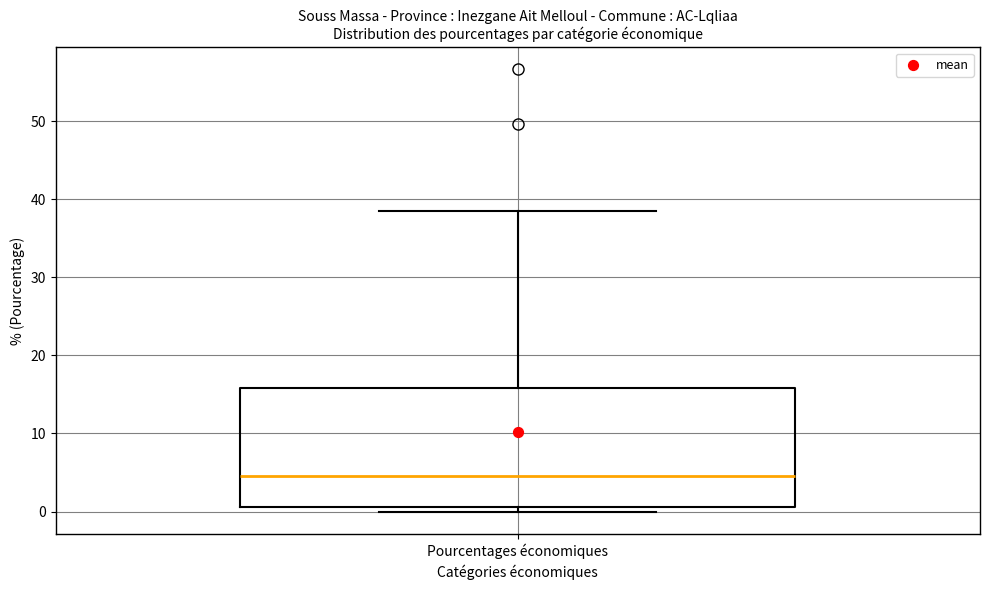

Read this box plot against the y-axis: the position of the median line, the range covered by the box, and the ends of both whiskers. The values are not printed on the chart, so give them approximately, as read against the axis.

median 5, box 1 to 16, whiskers 0 to 39